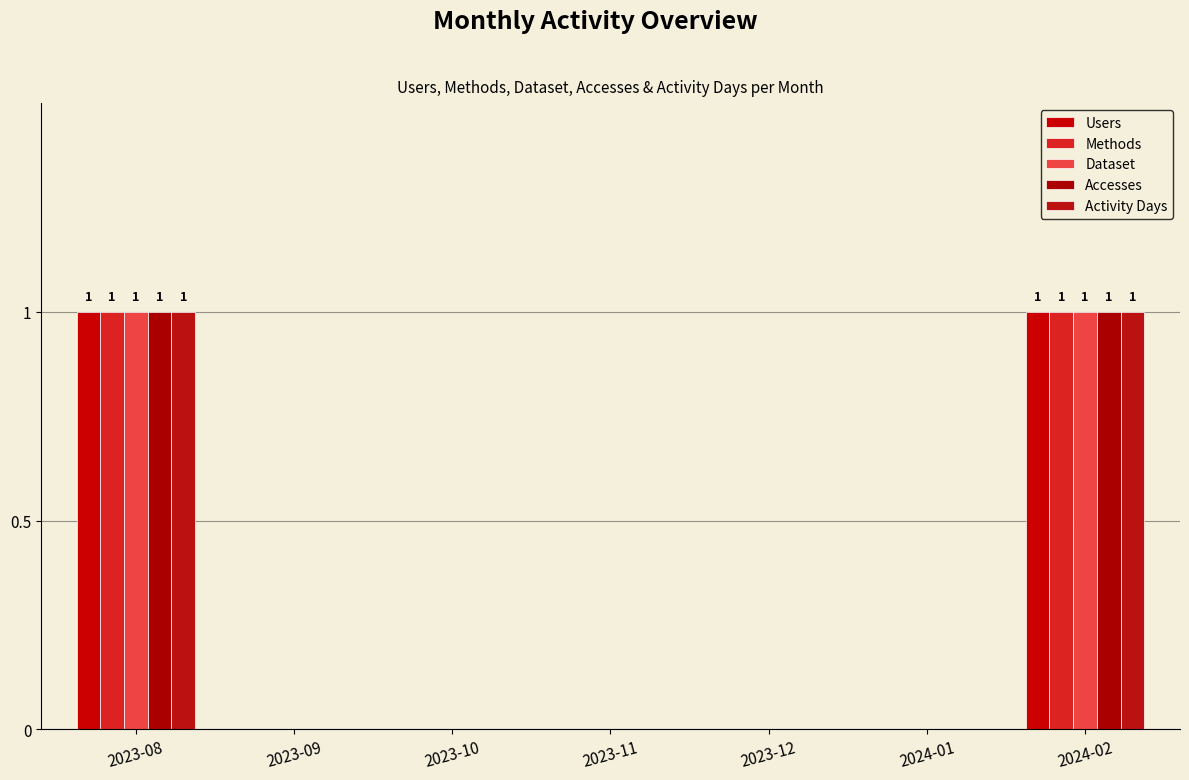

The Methods series shows -1 at 2023-12. True or false?

False